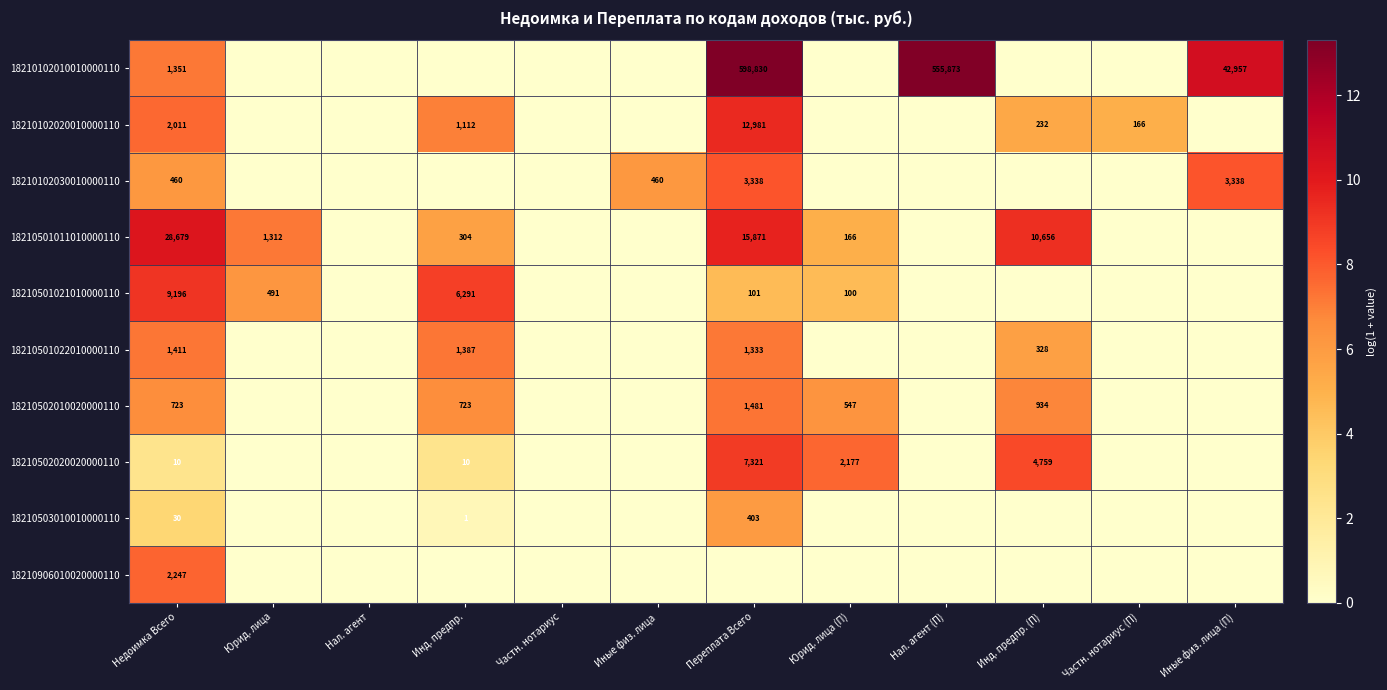

What is the difference between the highest and lowest values at Недоимка Всего?

28669